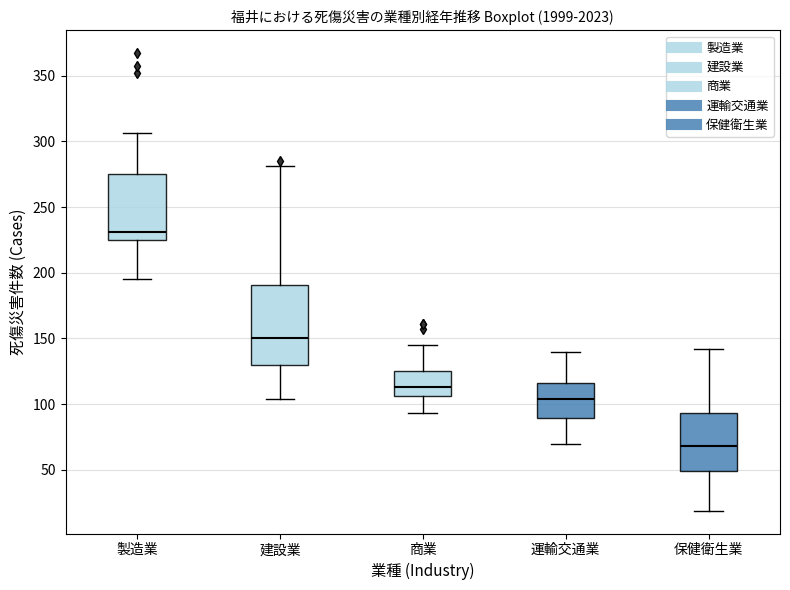

Where does the median line of the box for 運輸交通業 sit on the y-axis? The values are not printed on the chart, so give them approximately, as read against the axis.

105